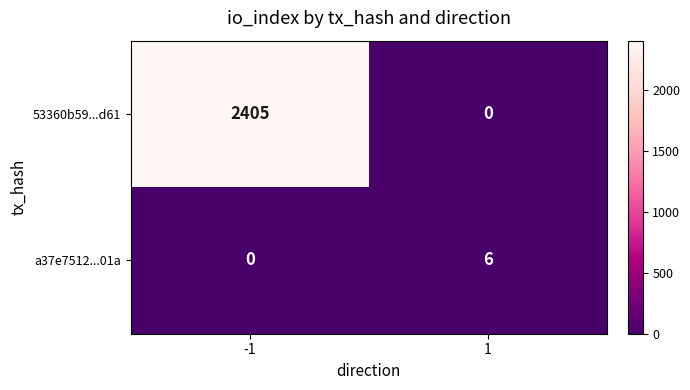

List the series in order of their peak value, lowest first.

a37e7512...01a, 53360b59...d61